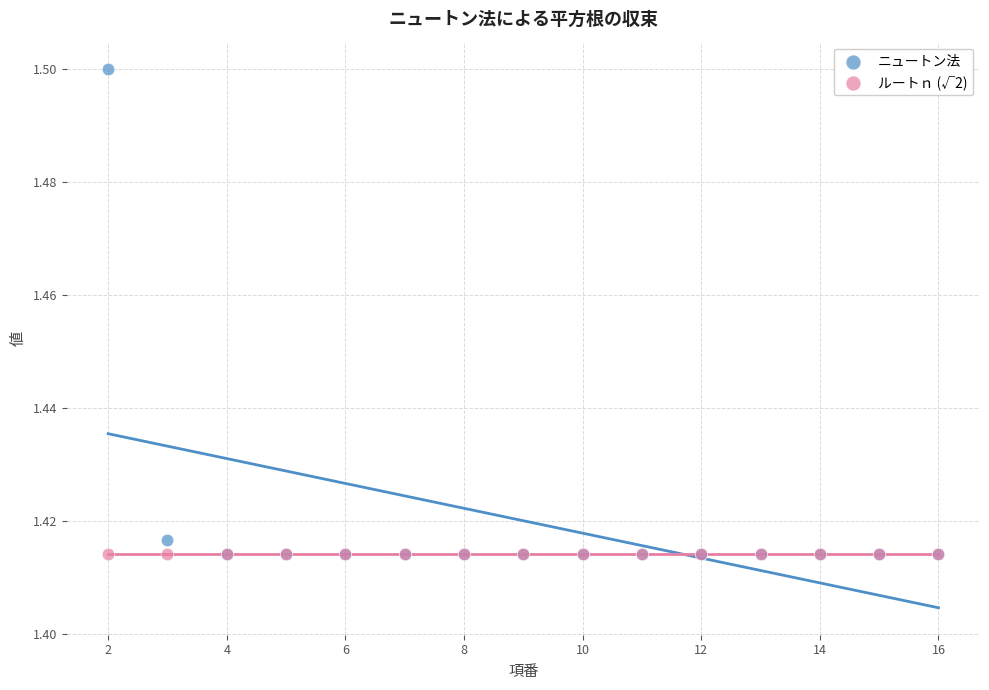

What are all the series names shown in the legend?

ニュートン法, ルートｎ (√2)